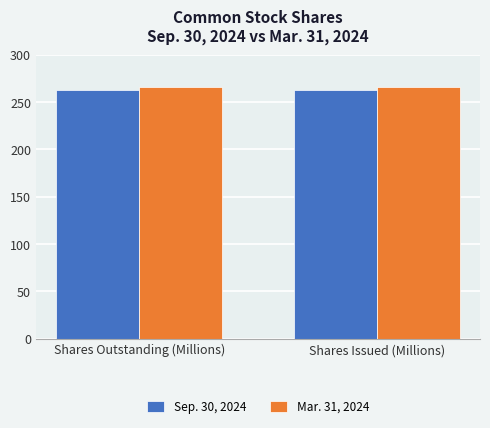

The value of Mar. 31, 2024 at Shares Issued (Millions) is 403. True or false?

False